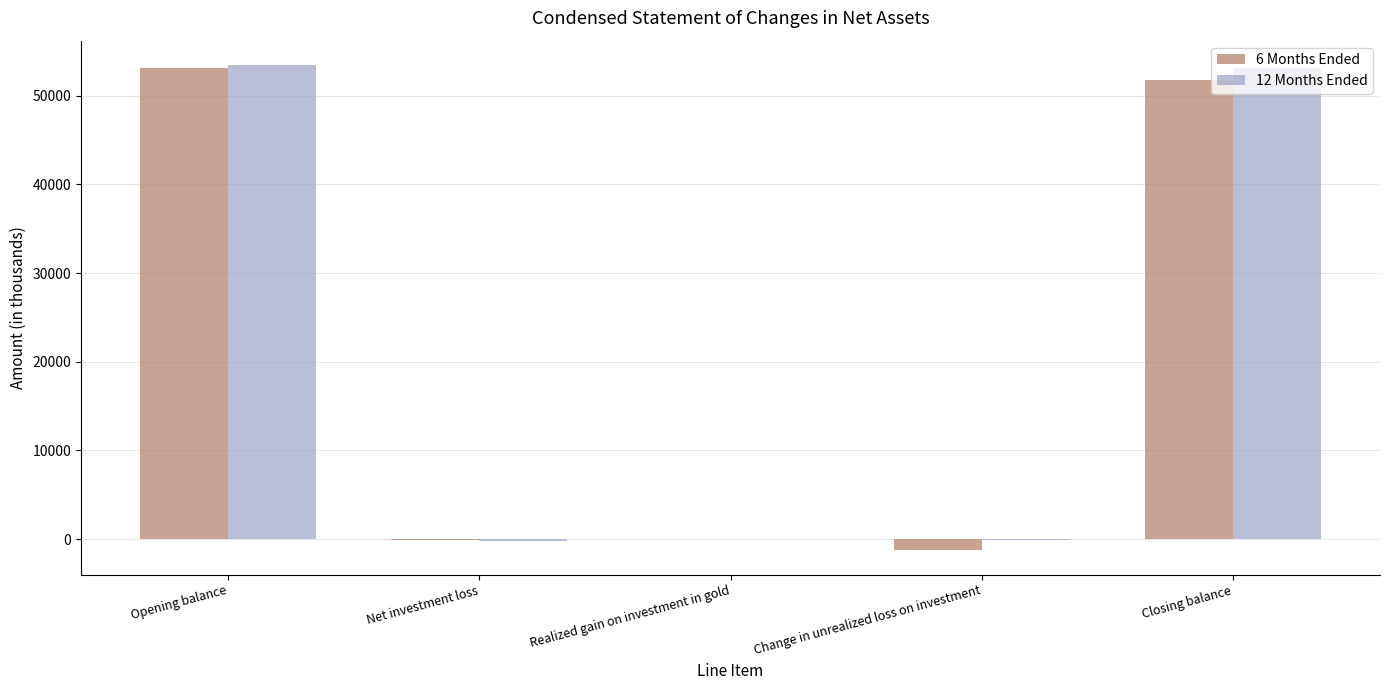

Is it true that 12 Months Ended equals 53445 at Opening balance?

True